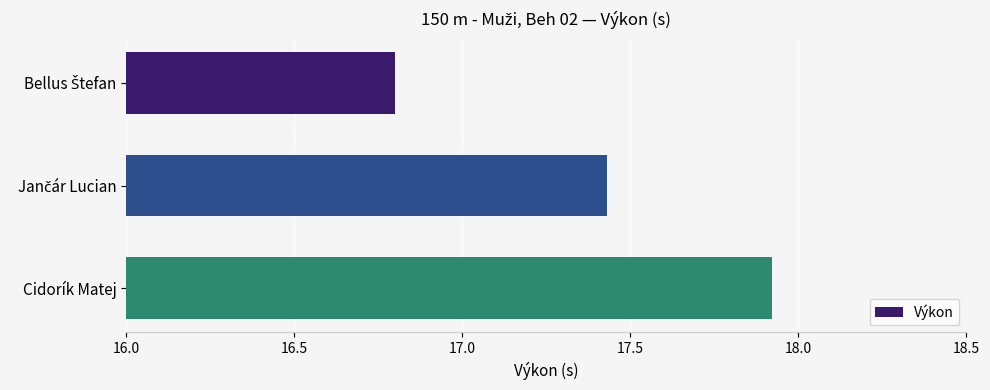

What is the greatest value displayed?

17.9